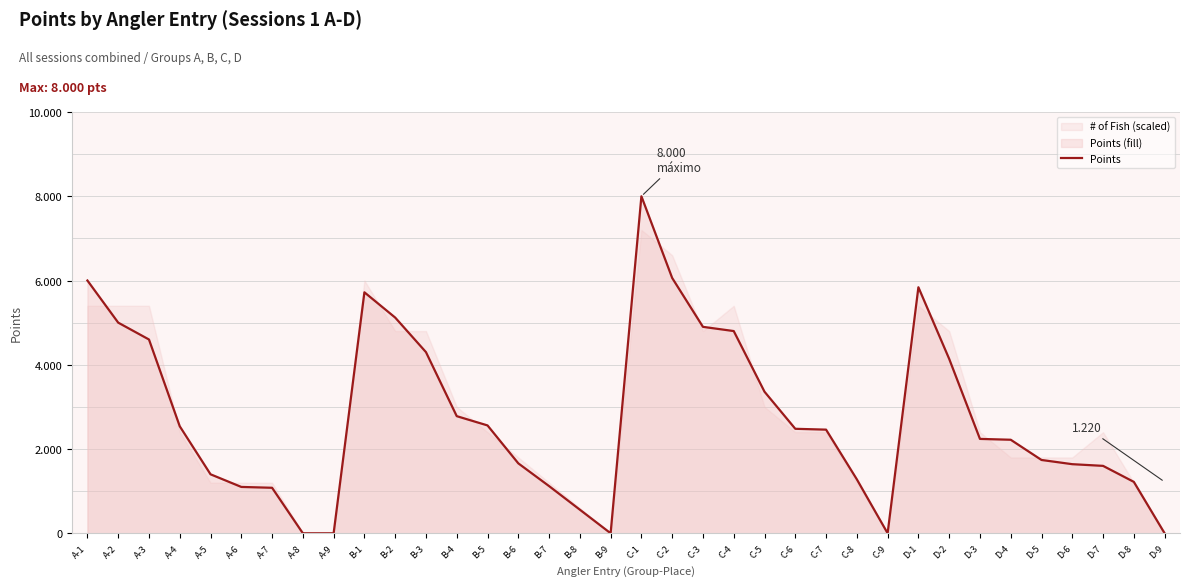

How many points are higher than both their immediate neighbors (excluding endpoints)?

3